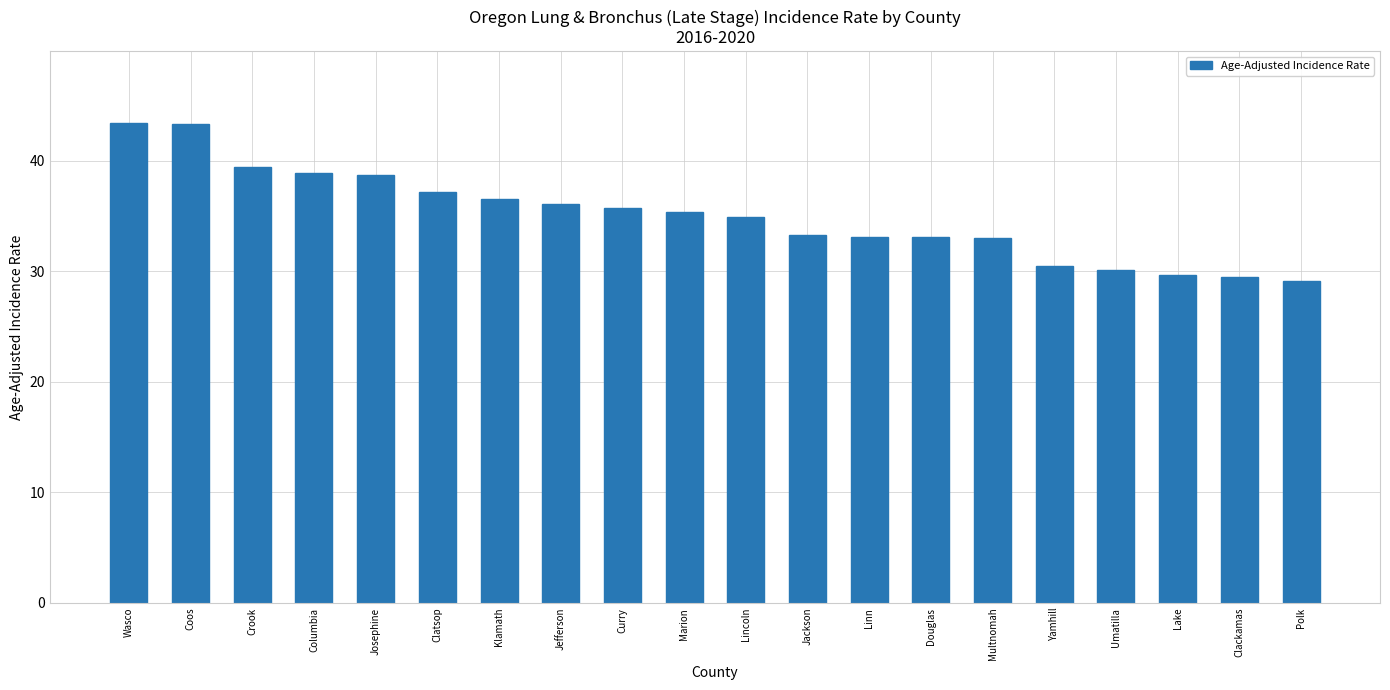

What is the difference between the maximum and minimum values?

14.3